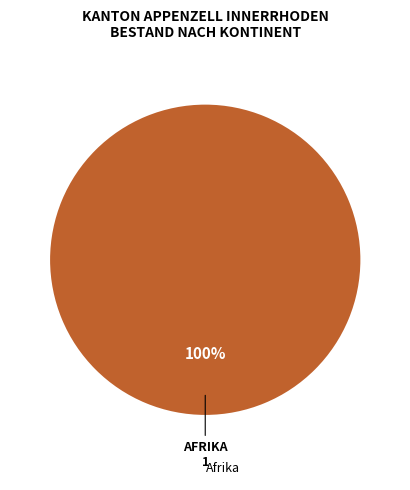

Does any single category account for the majority?

Yes